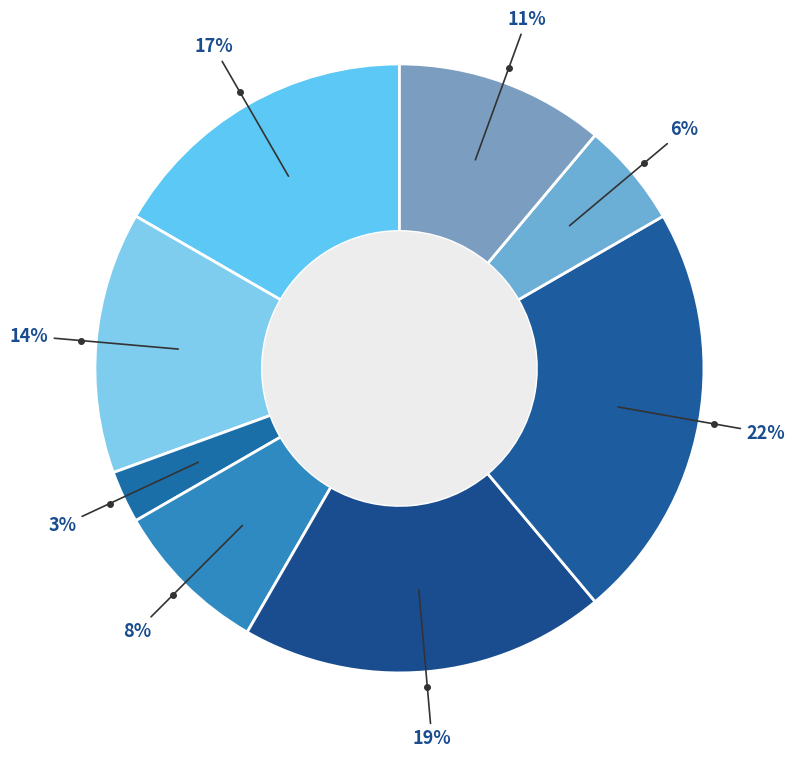

How many segments does this pie chart have?

8